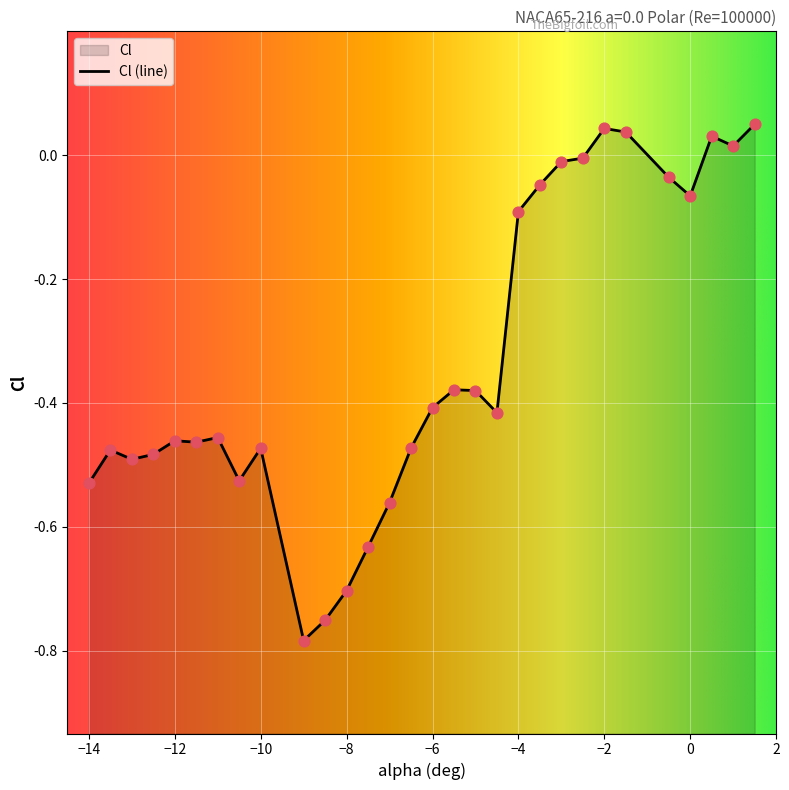

Between -13.5 and -10, which is larger?

-10